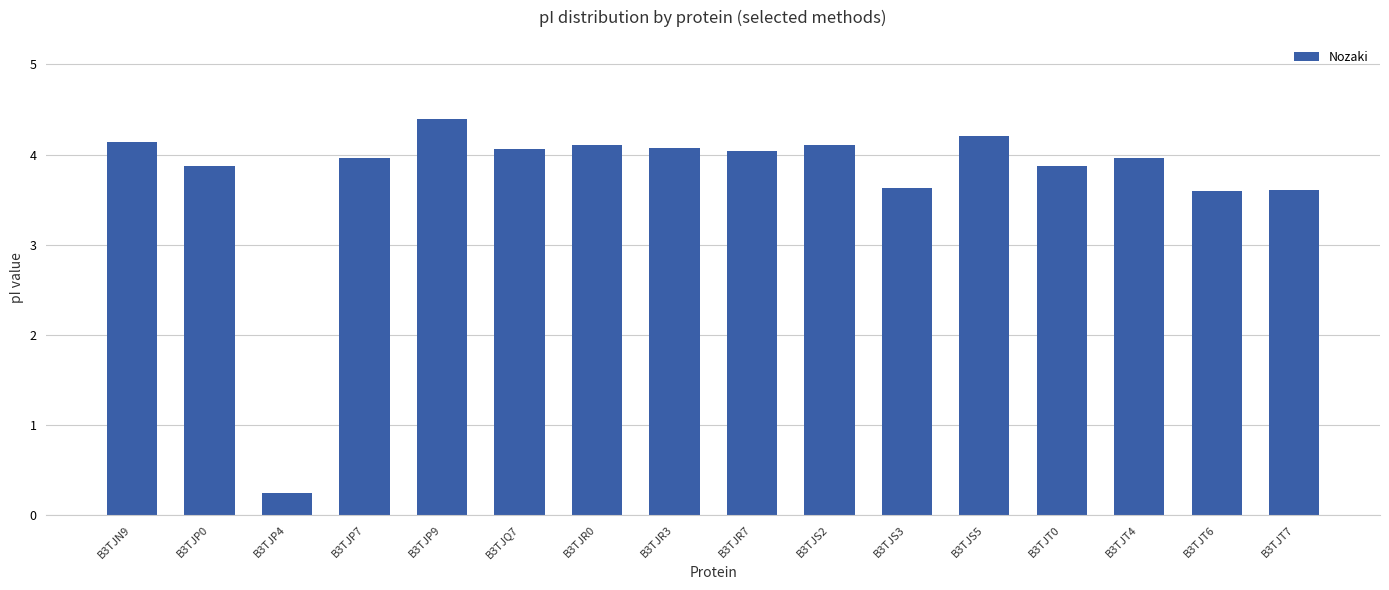

What is the label of the 12th bar from the left?

B3TJS5